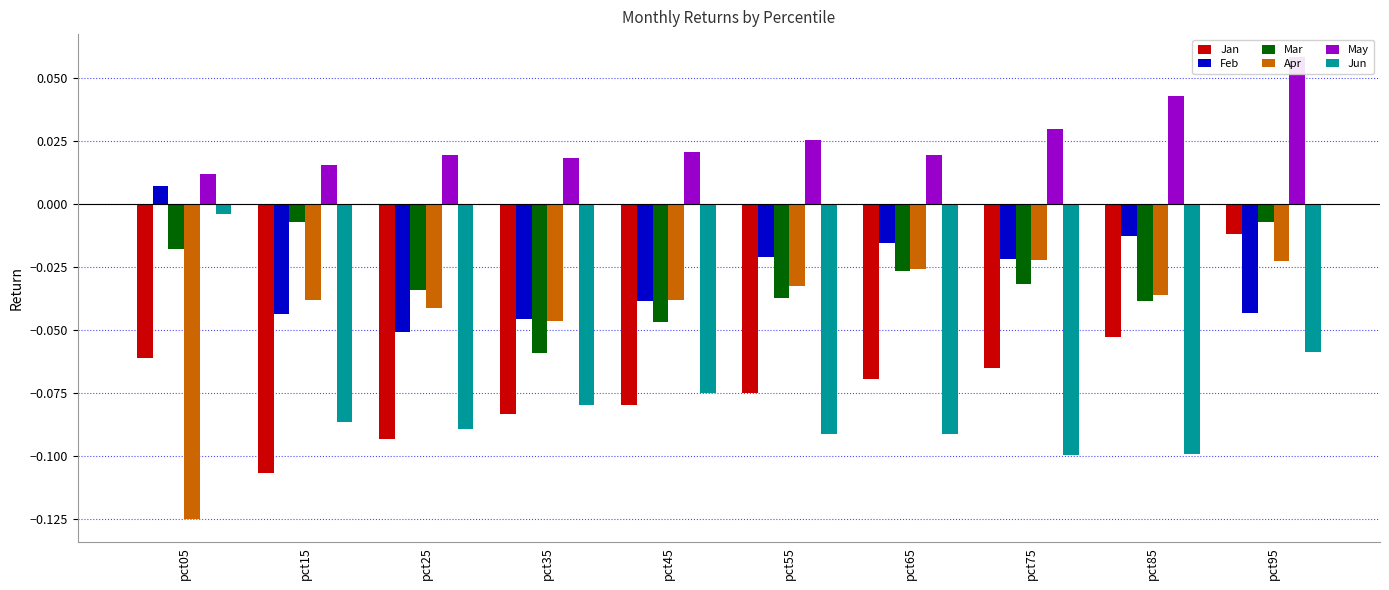

How many data points does each series have?

10